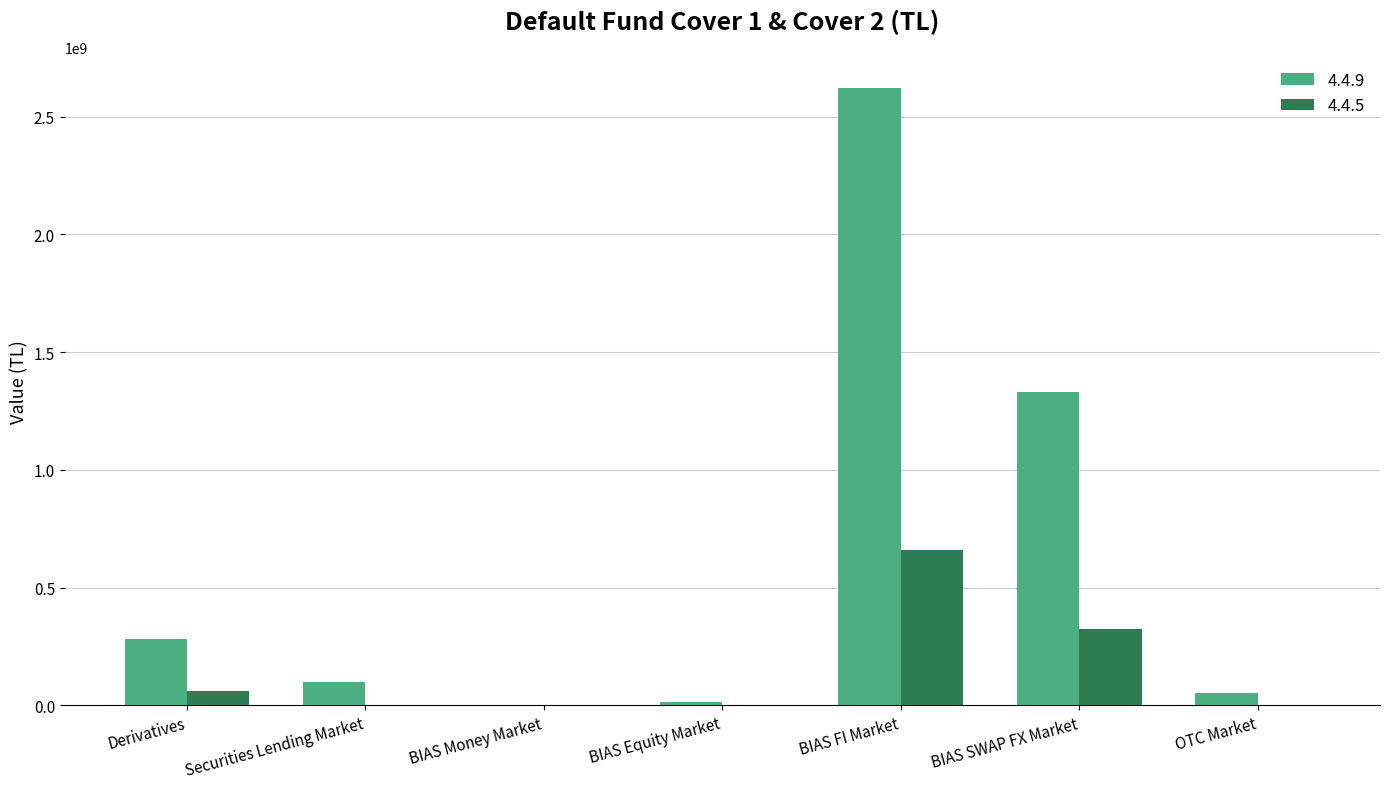

What is the approximate value of 4.4.9 at Securities Lending Market?

97560339.2